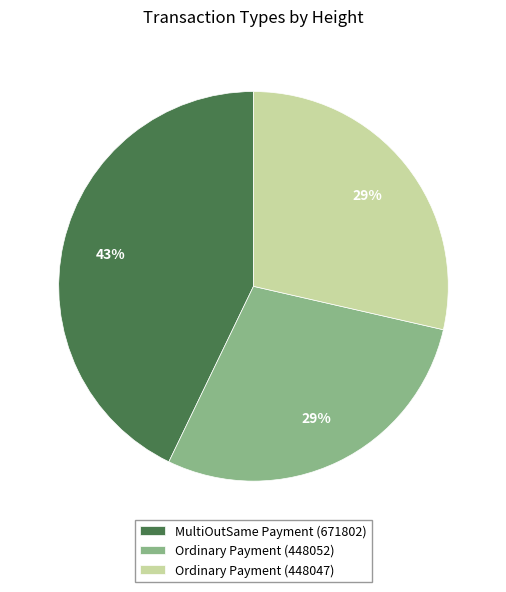

Which slice is the largest?

MultiOutSame Payment (671802)